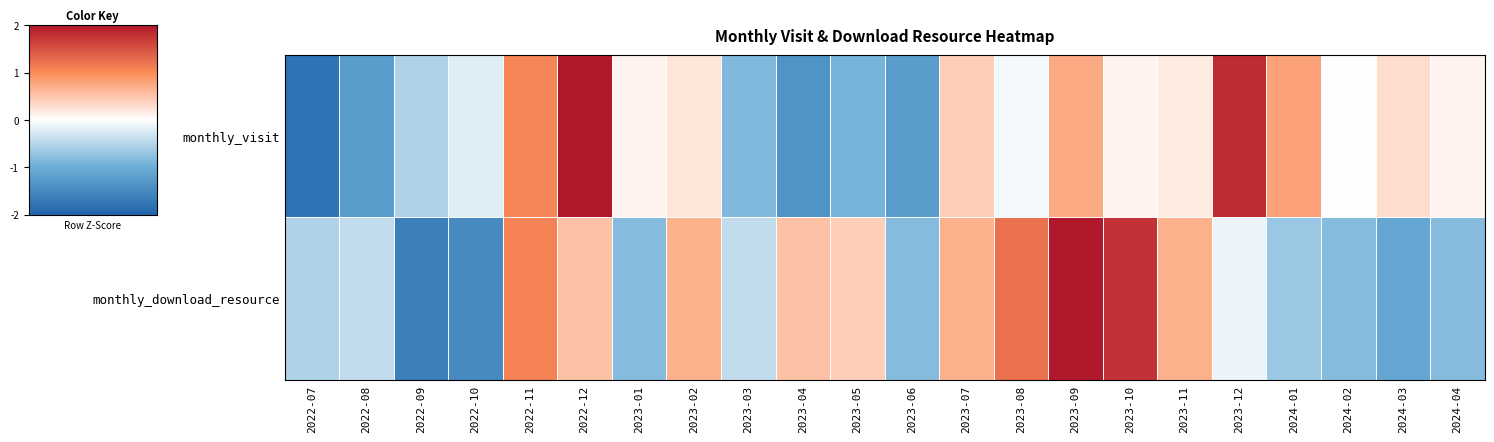

What is the greatest value displayed?

2.5